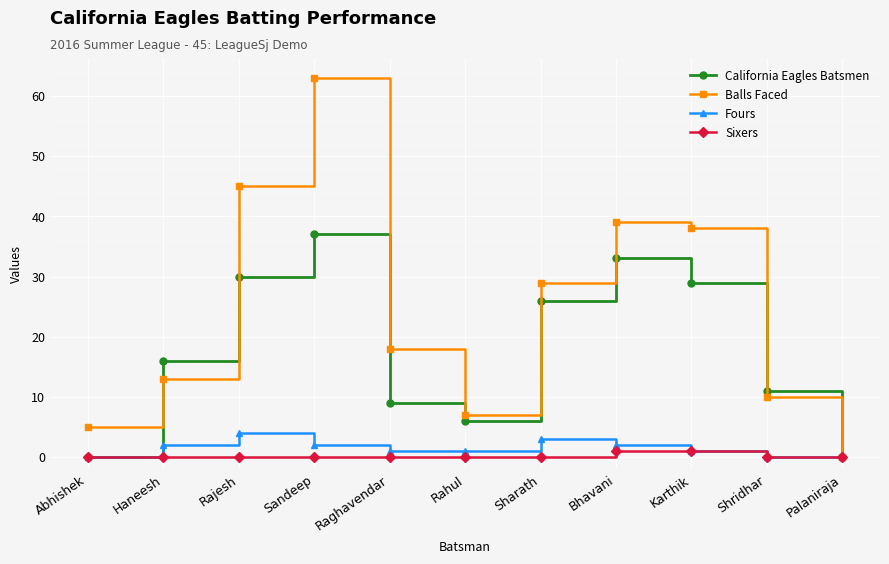

The value of Balls Faced at Karthik is 38. True or false?

True